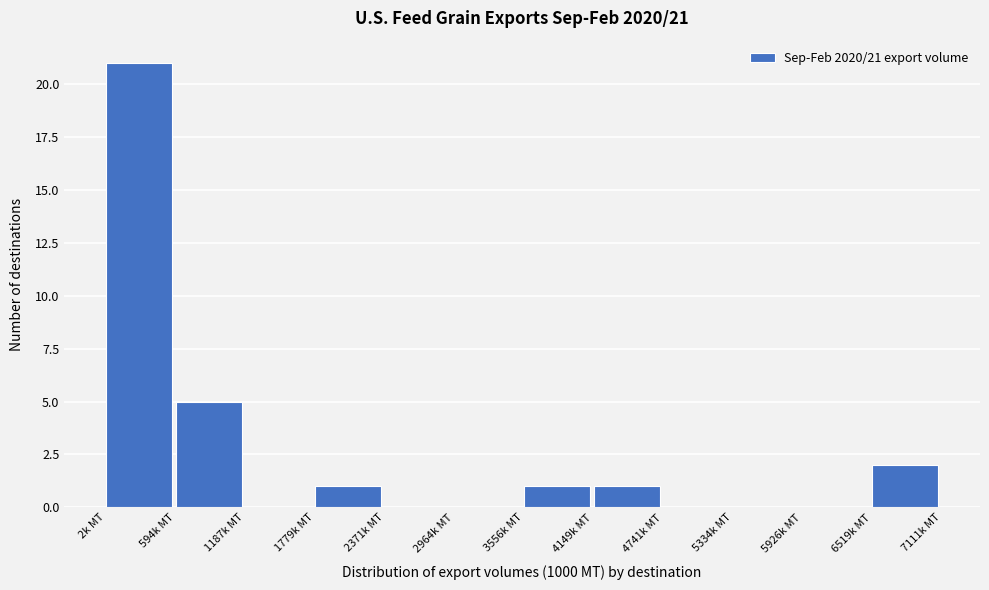

Over which range of the x-axis is the bar tallest?

0 to 600